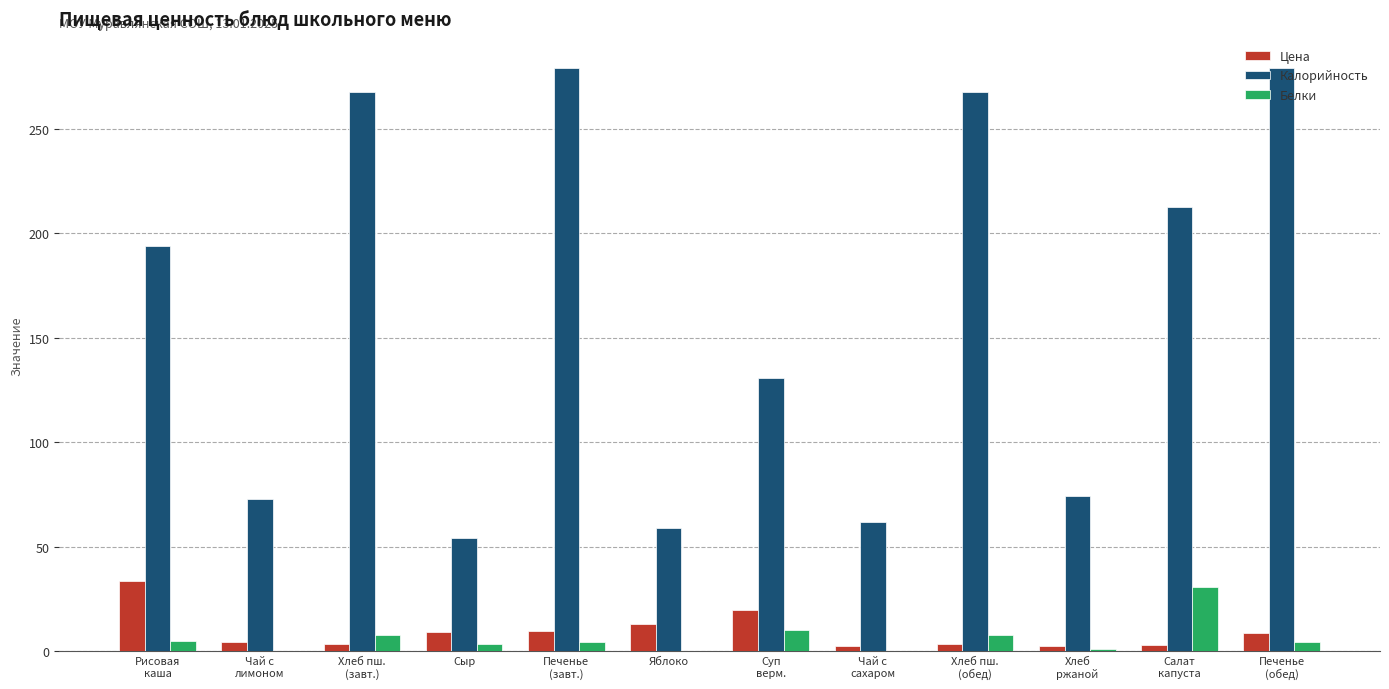

Which series changed the most between Печенье
(завт.) and Хлеб
ржаной?

Калорийность